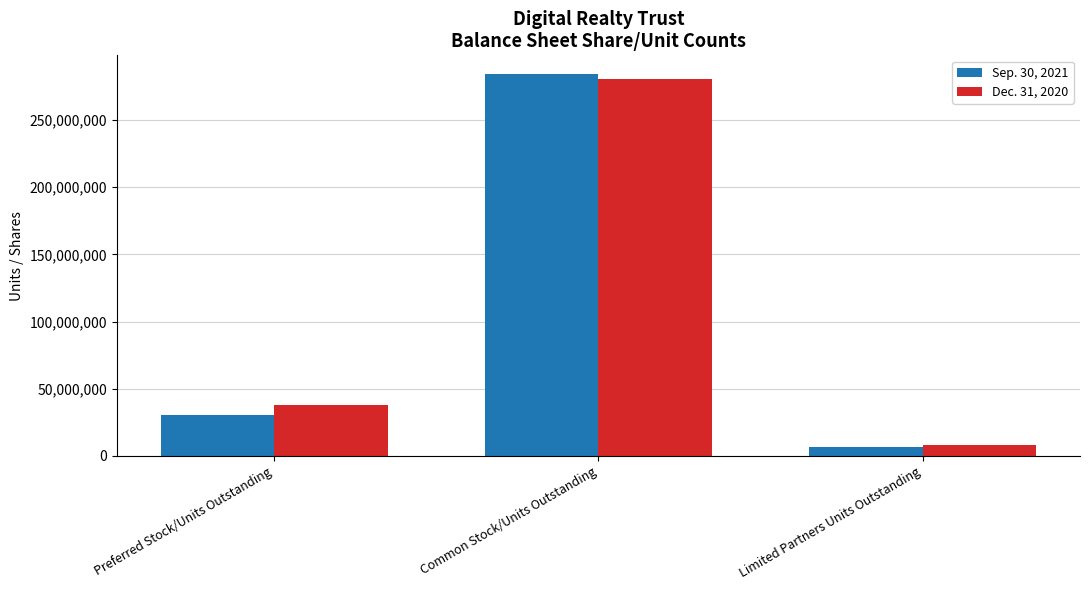

What is the spread (max minus min) of values at Limited Partners Units Outstanding?

1552202